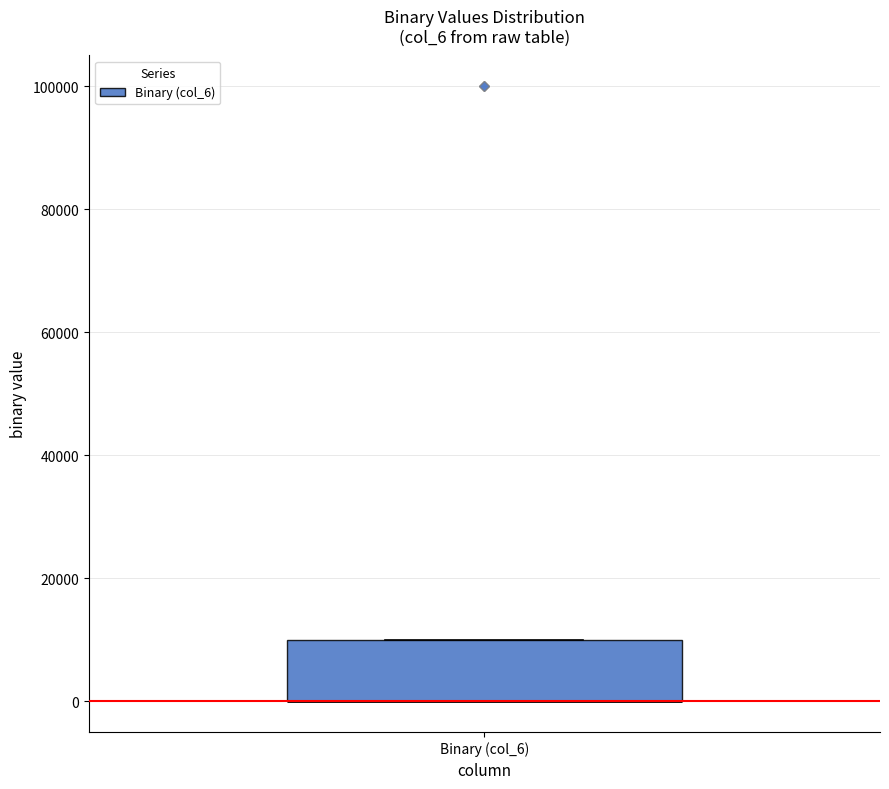

Where is the lower edge of the box for Binary (col_6) on the y-axis? The values are not printed on the chart, so give them approximately, as read against the axis.

0